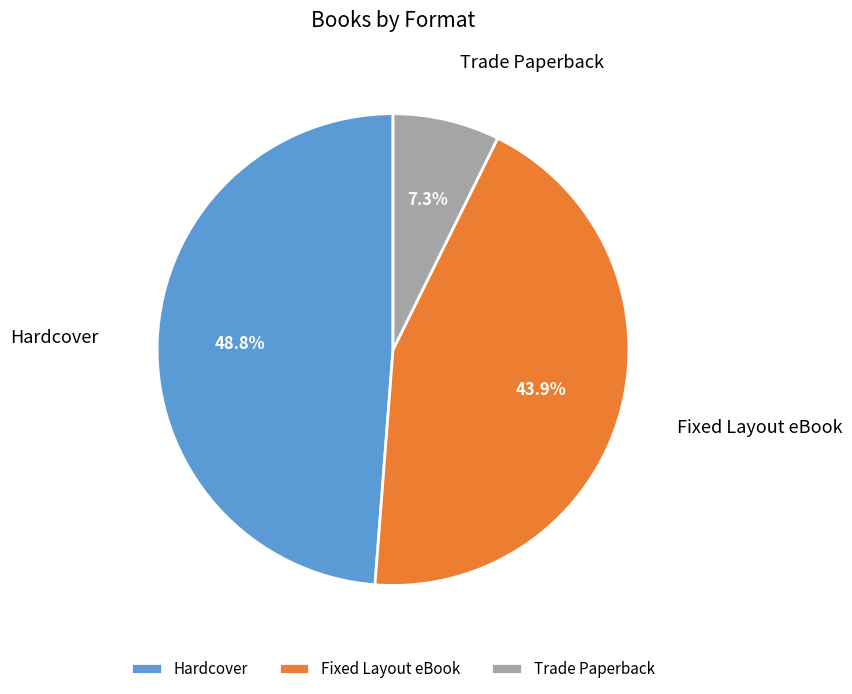

To the nearest percent, what portion does Hardcover represent?

49%